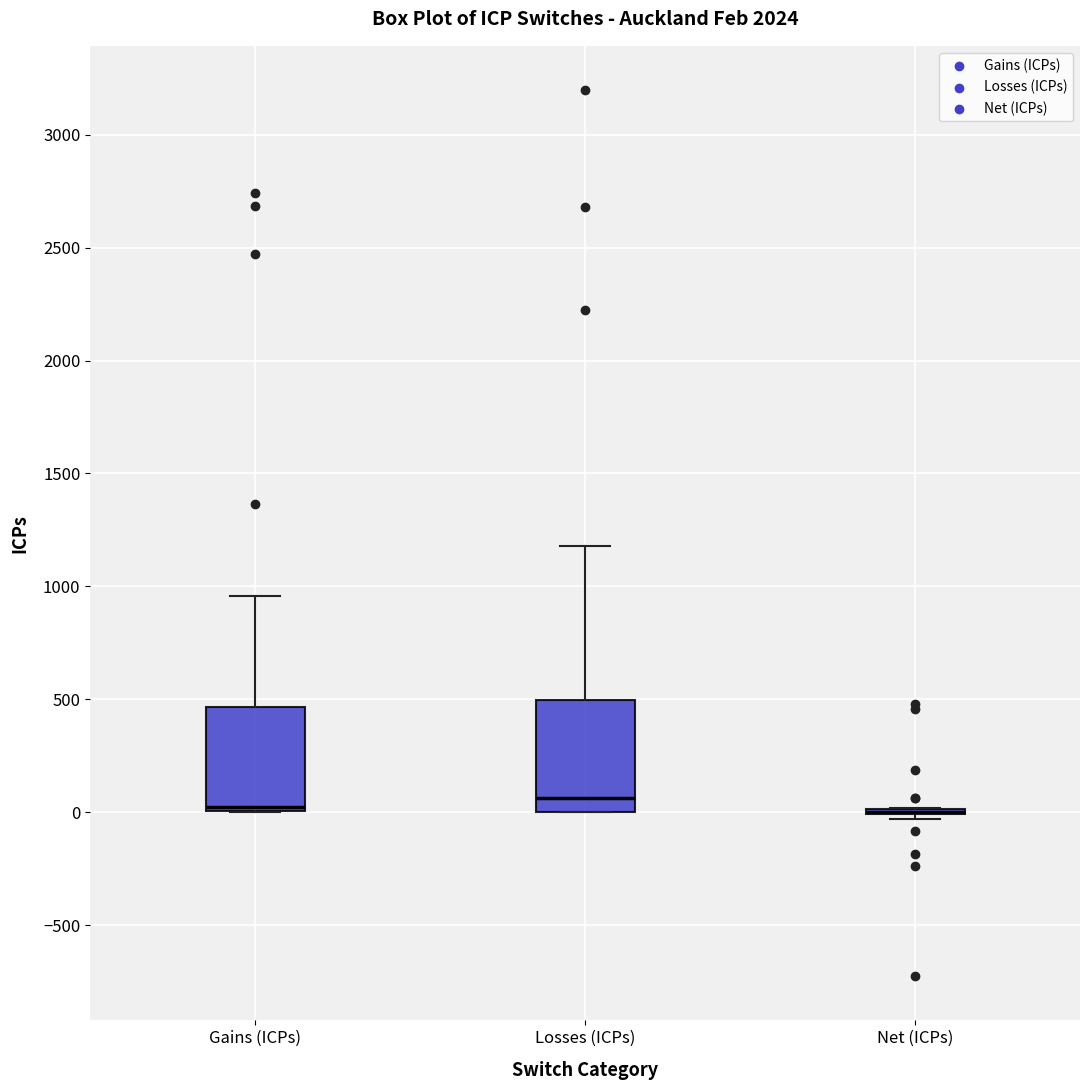

Reading left to right, read every box against the y-axis: the position of its median line, the range the box covers, and the ends of its whiskers. The values are not printed on the chart, so give them approximately, as read against the axis.

Gains (ICPs): median 0 (just above the box's lower edge), box 0 to 450, whiskers 0 to 950
Losses (ICPs): median 50, box 0 to 500, whiskers 0 to 1200
Net (ICPs): box collapsed to a line at 0, whiskers -50 to 0